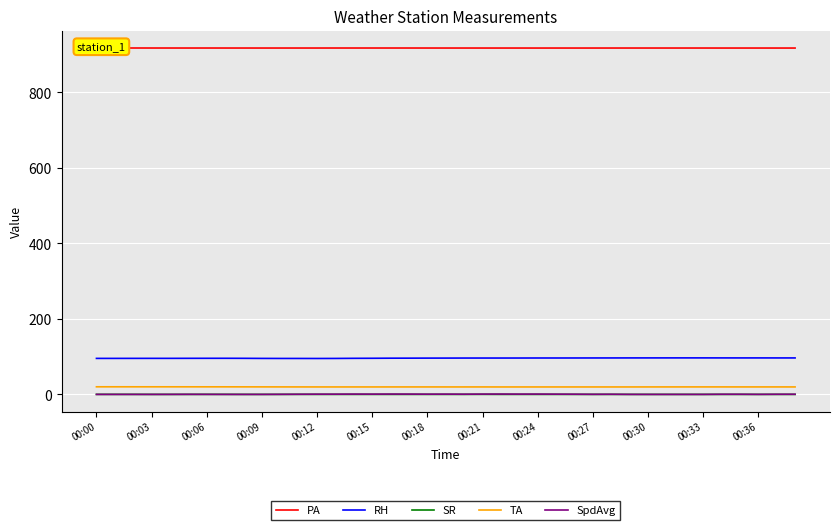

Which has a higher value, 32 or 29?

32